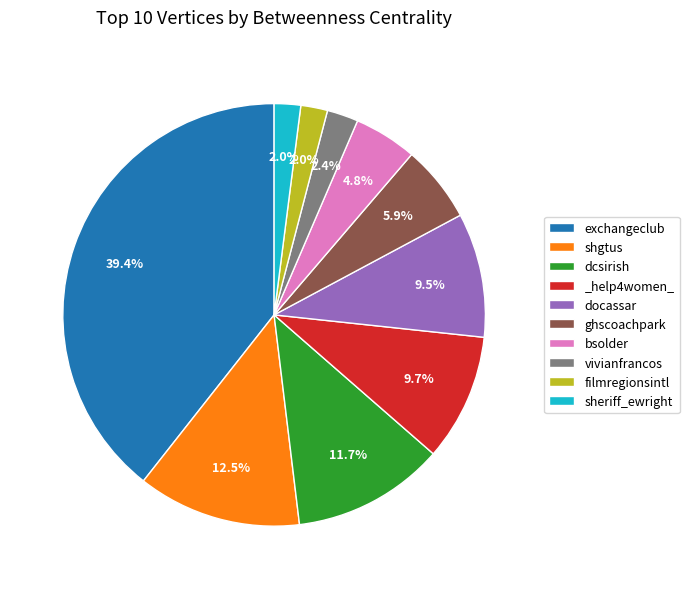

Count the number of slices in the pie.

10